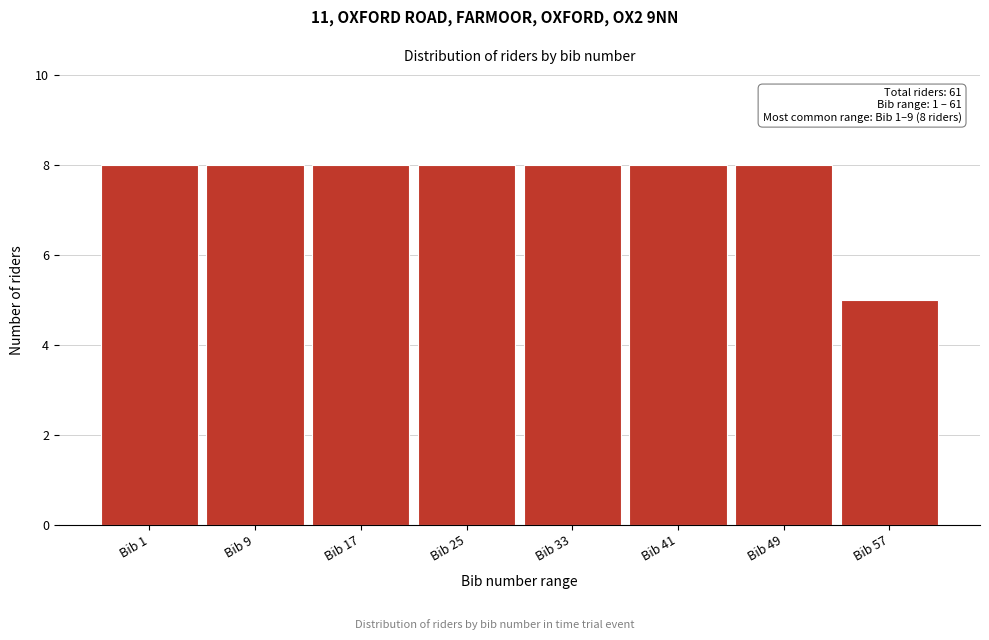

Reading right to left, extract all data points from this chart.

5	8	8	8	8	8	8	8